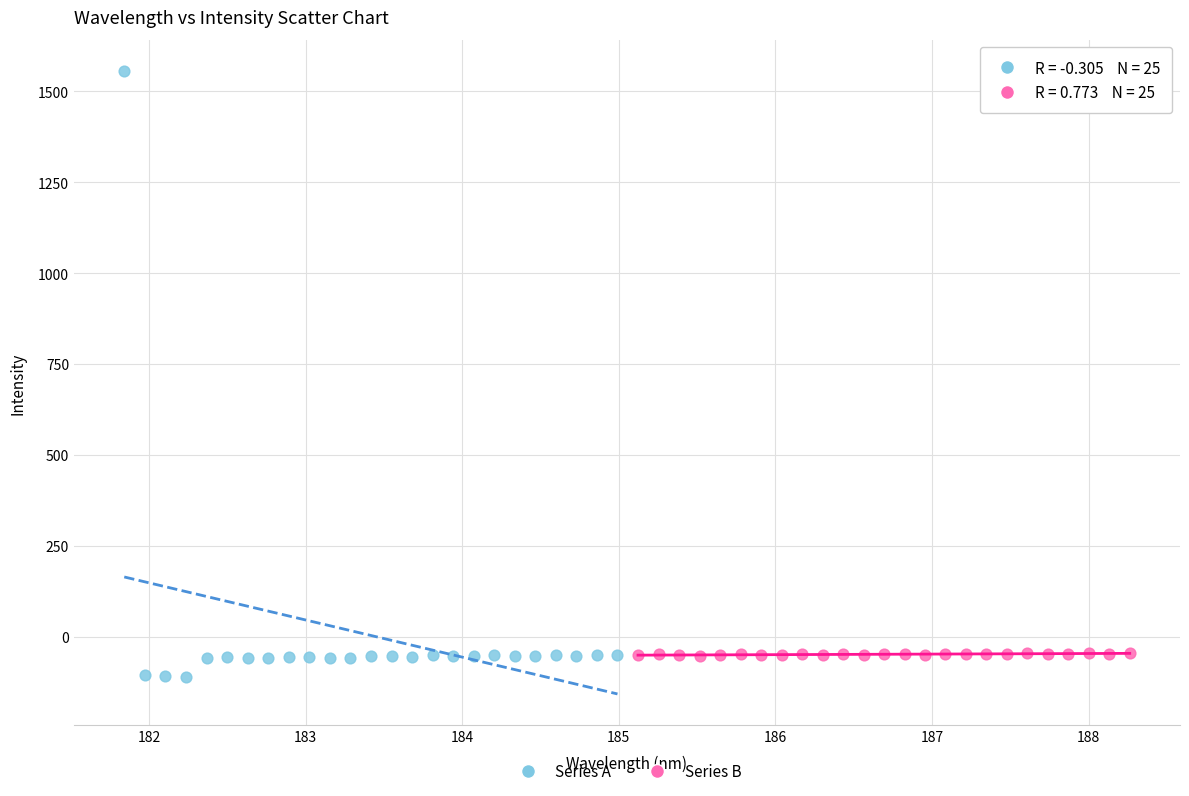

What are all the series names shown in the legend?

Series A, Series B